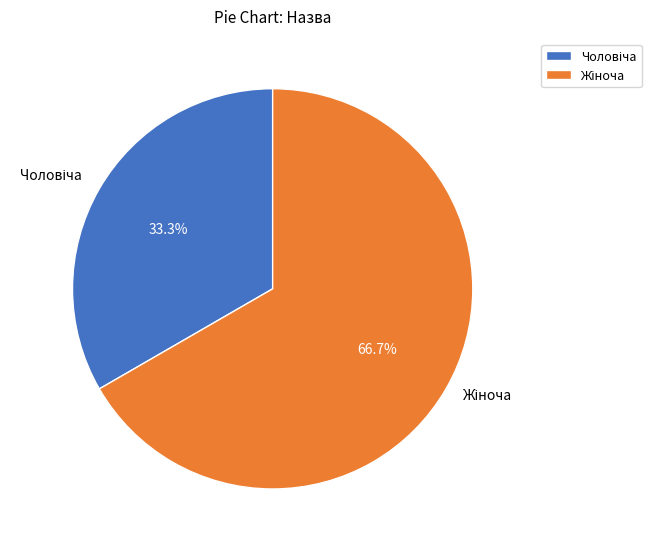

Does any single category account for the majority?

Yes